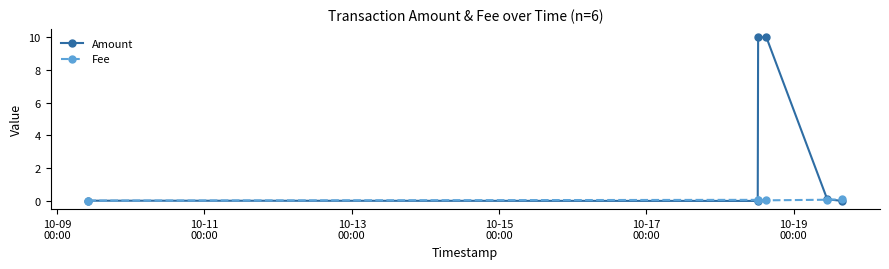

What is the maximum value for Amount?

10.0